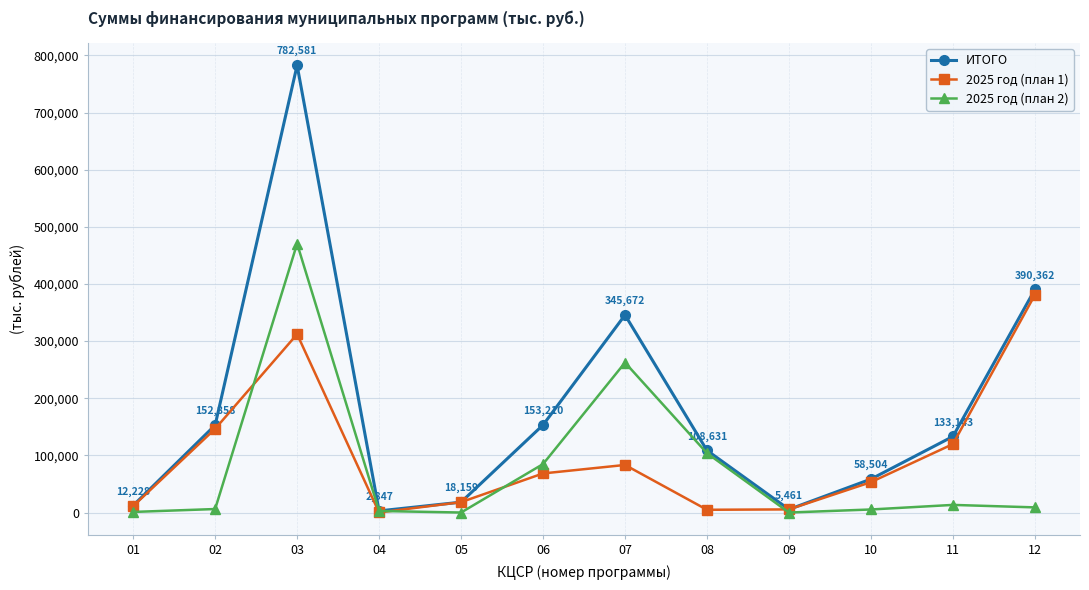

How many interior local valleys does the 2025 год (план 1) series have?

2